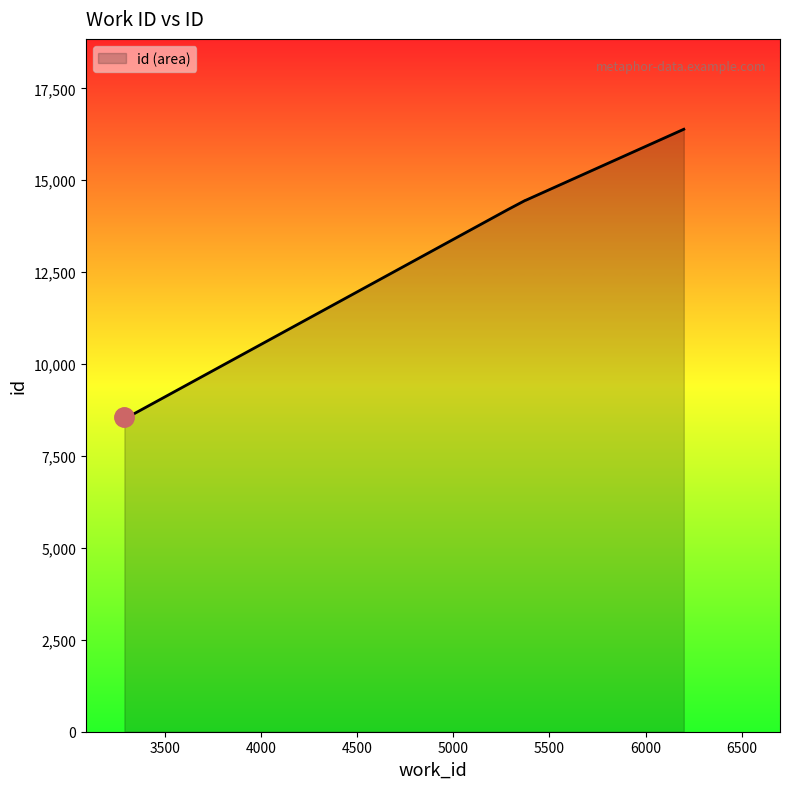

What is the difference between the maximum and minimum values?

7835